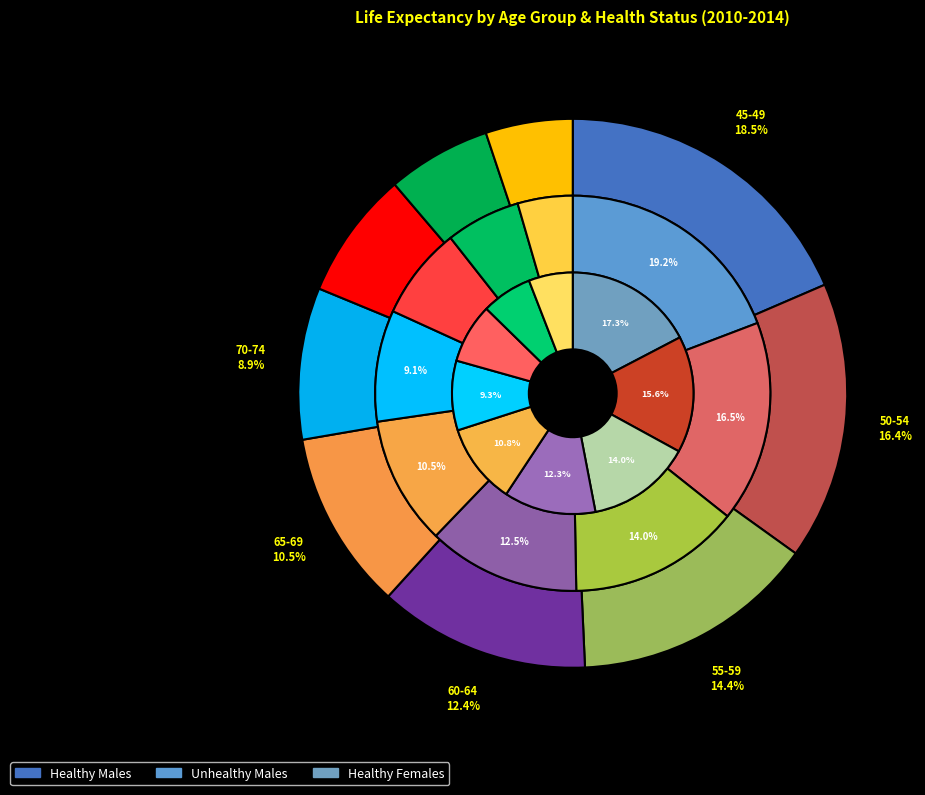

Between 80-84 and 60-64, which is larger?

60-64